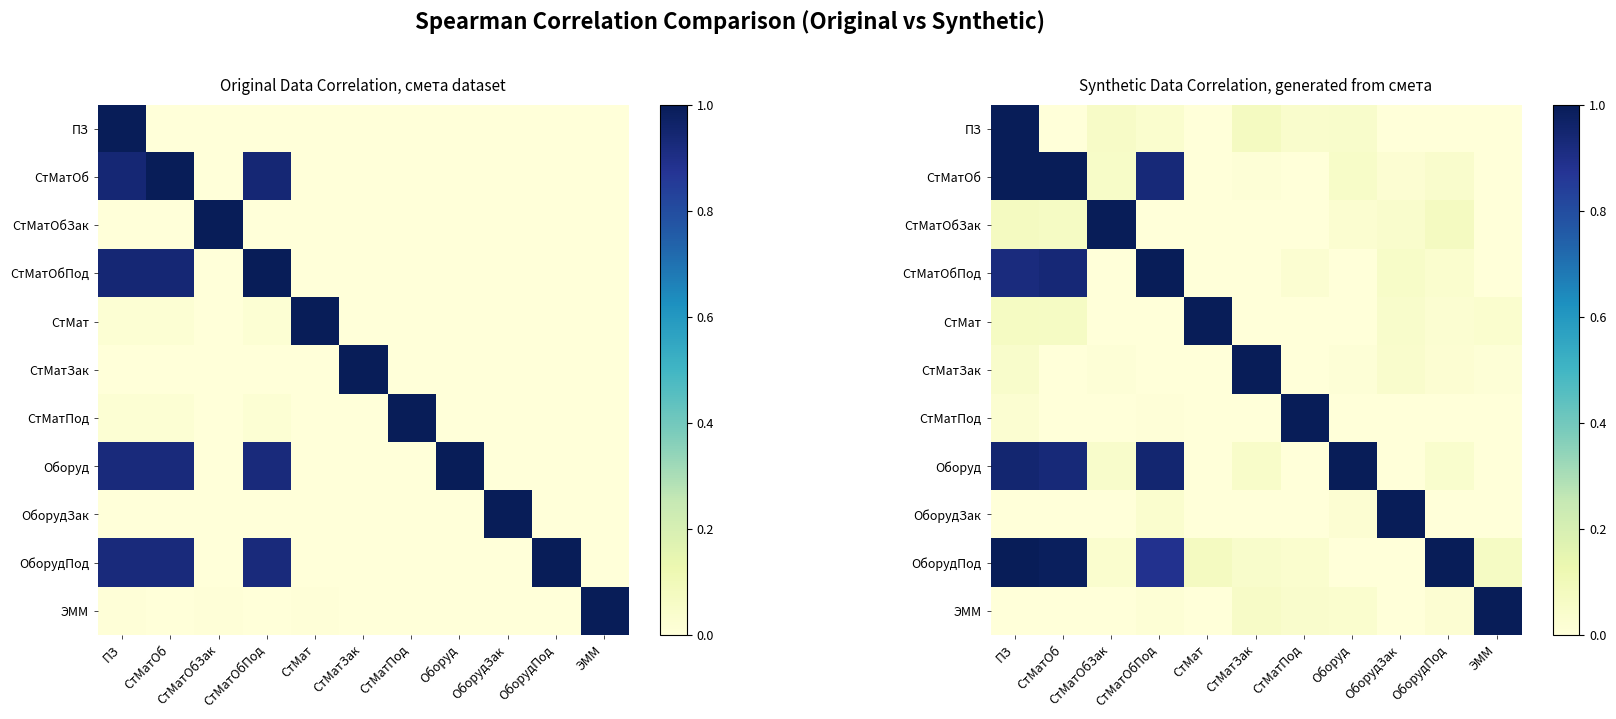

Is the value of ПЗ at ЭММ greater than the value of СтМатОбПод at ОборудПод?

No